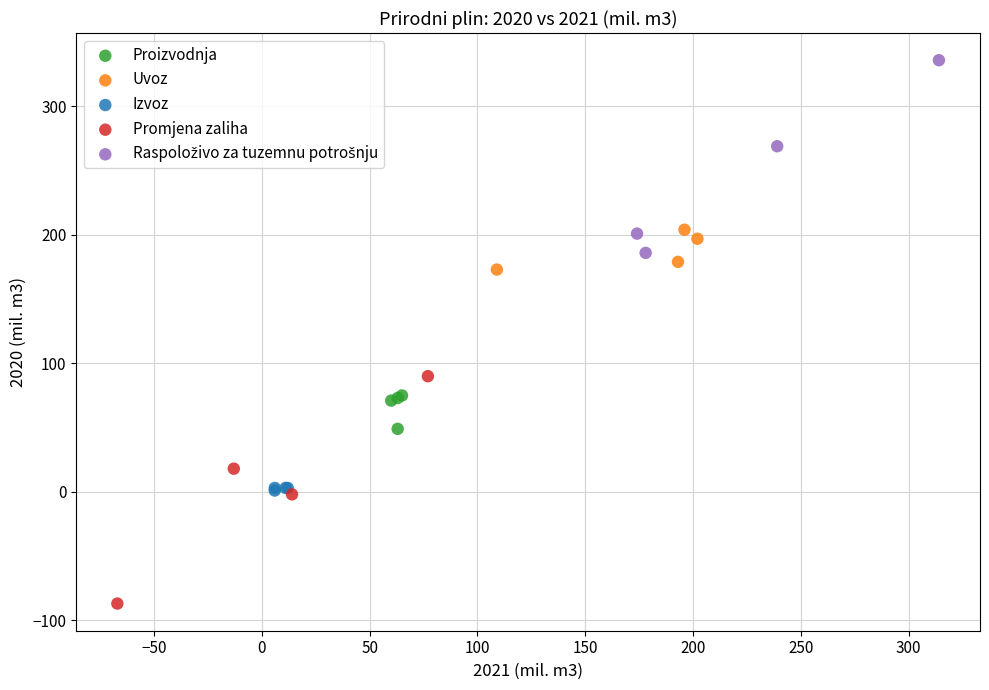

Which series contains the lowest Y value?

Promjena zaliha